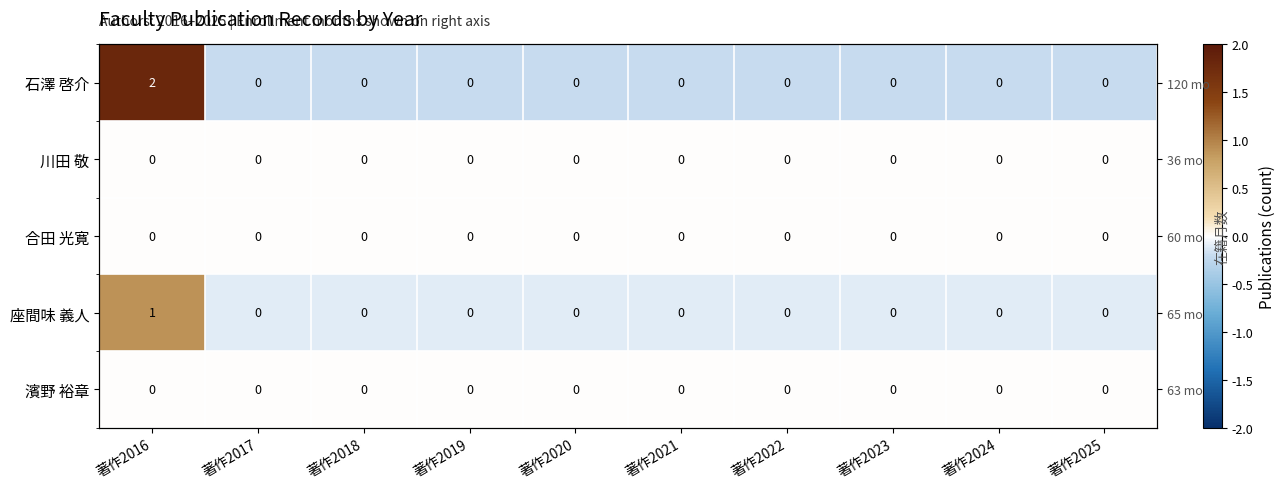

Which category has the lowest value across all series?

著作2017